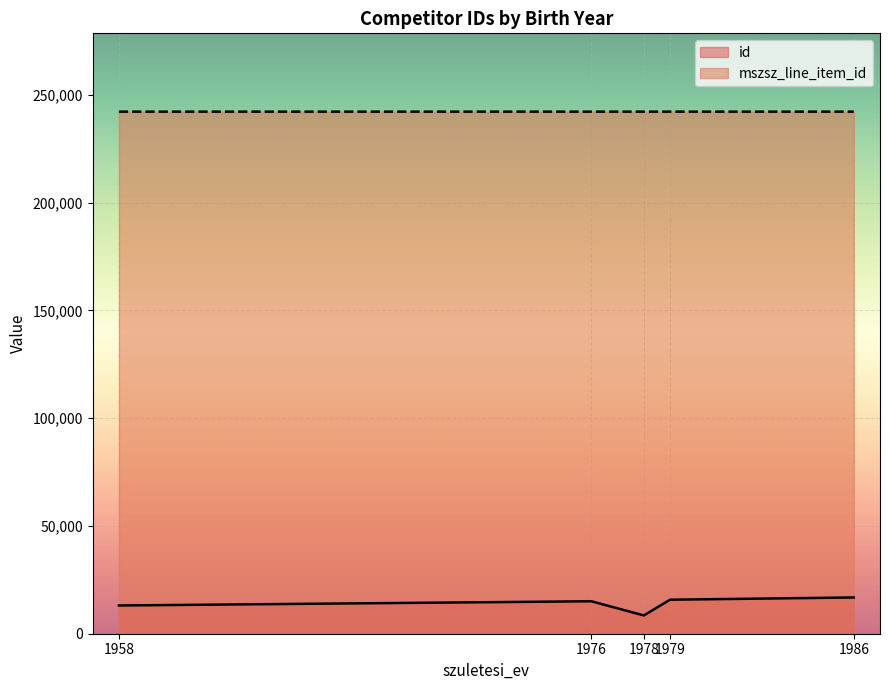

Which series has the largest range (max minus min)?

id